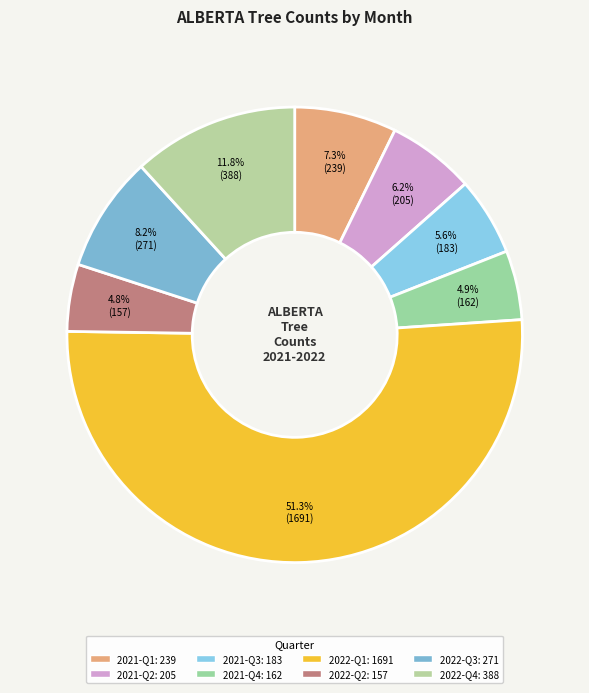

How many slices are in this pie chart?

8